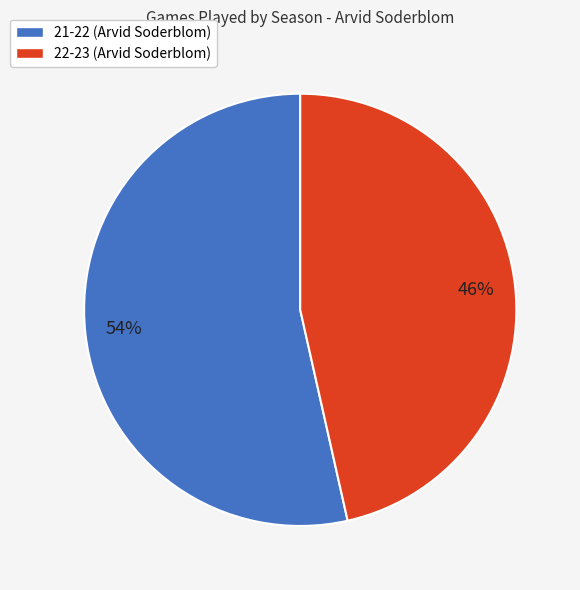

Which slice represents more than half of the pie?

21-22 (Arvid Soderblom)